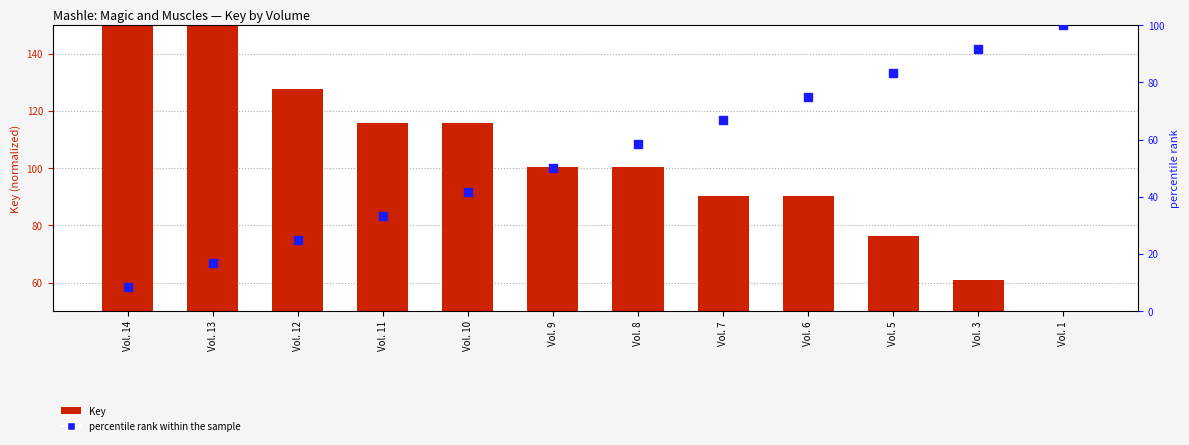

Which series has the largest total across all categories?

Key